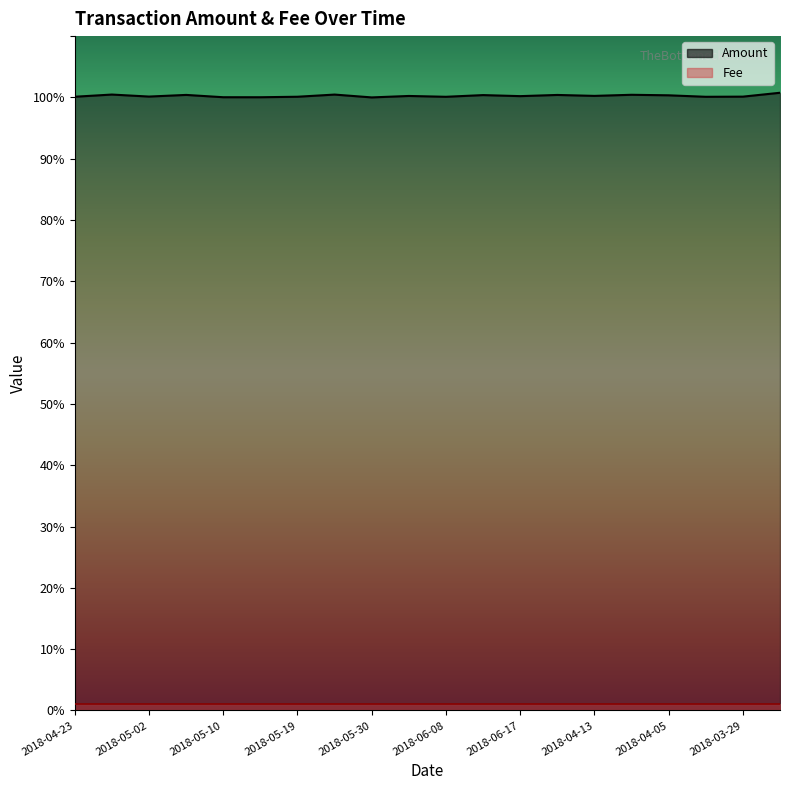

List the series in order of their peak value, highest first.

Amount, Fee